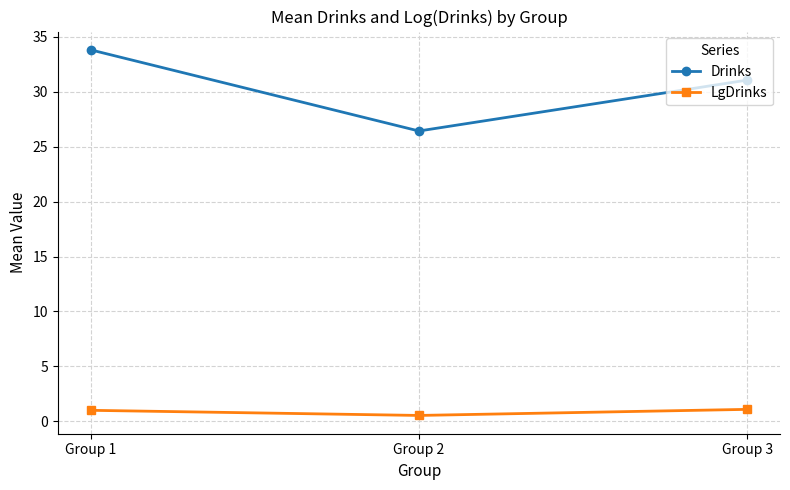

How many values in the Drinks series exceed 31?

2